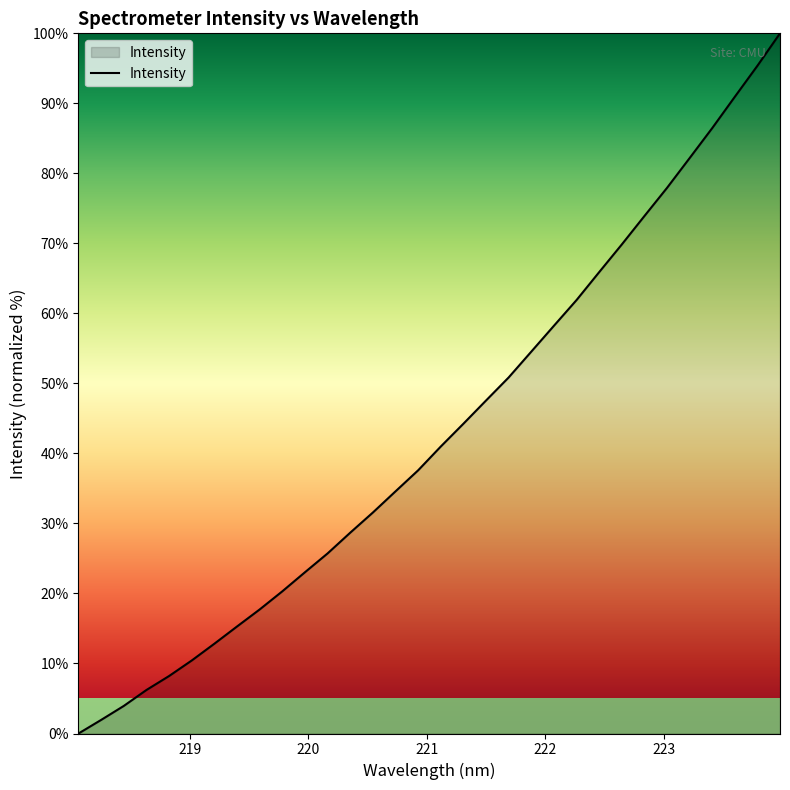

What is the greatest value displayed?

100.0